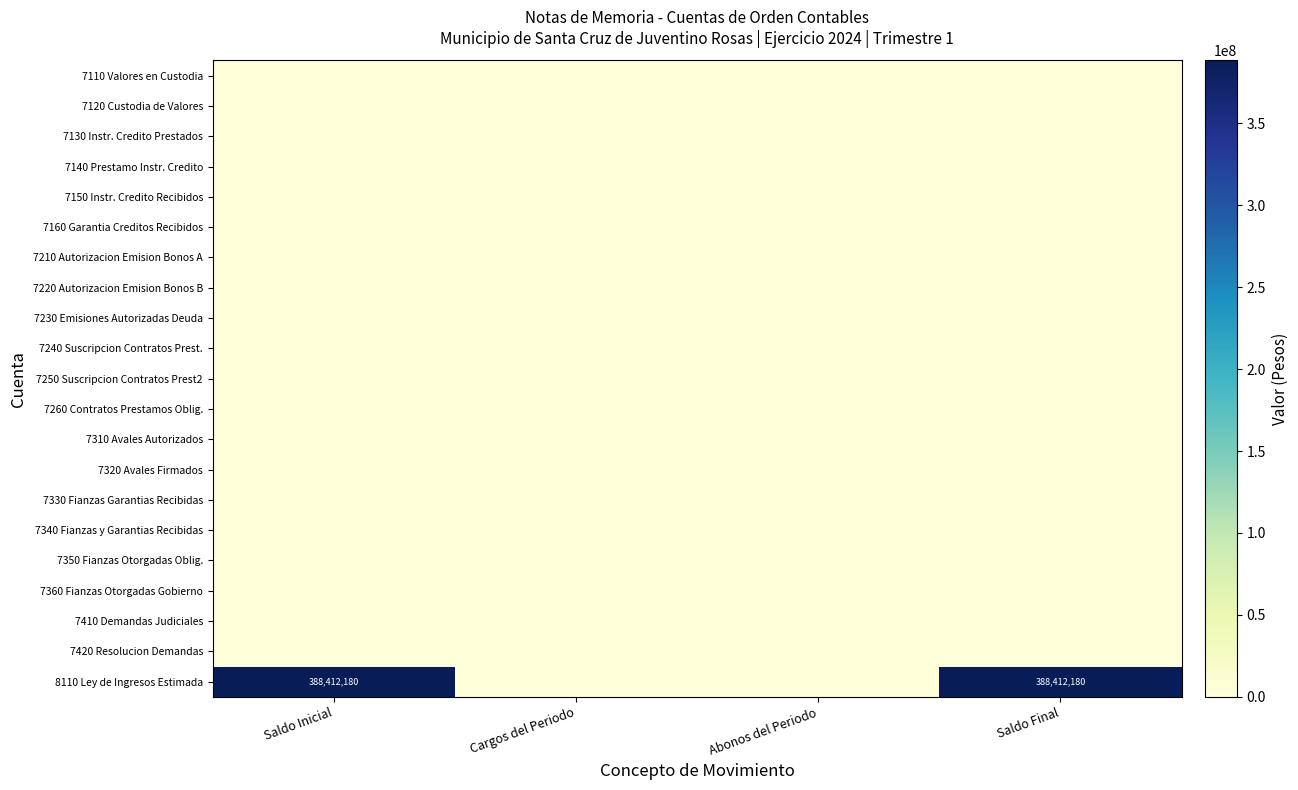

Which series has the largest range (max minus min)?

8110 Ley de Ingresos Estimada